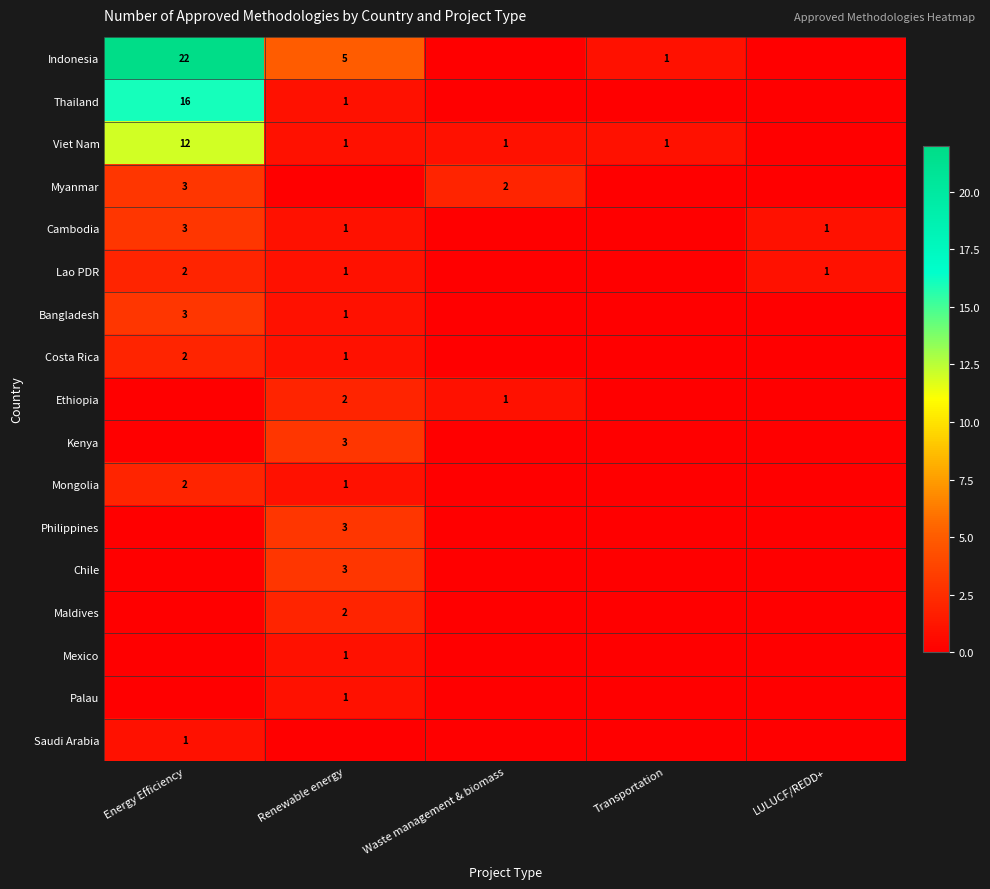

Count the number of data series in this chart.

17